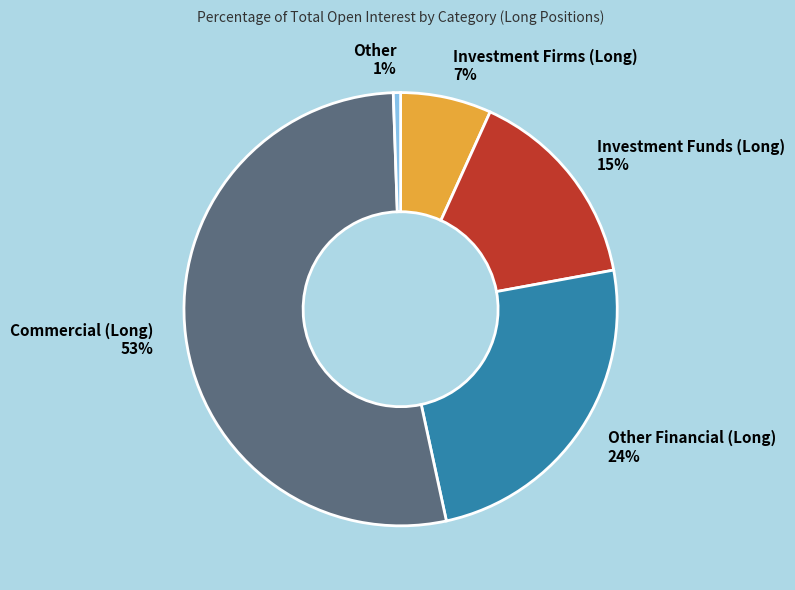

To the nearest percent, what is the average slice percentage?

20%